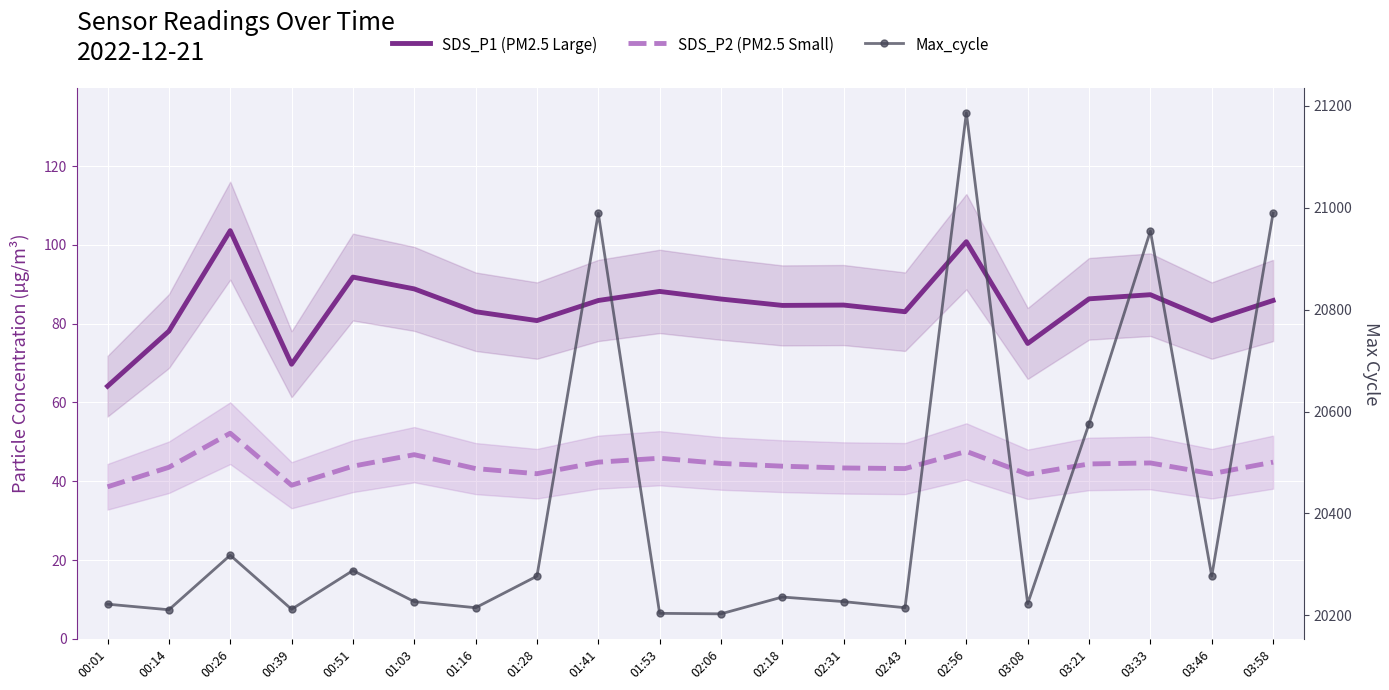

Rank the series at 00:14 from lowest to highest value.

SDS_P2 (PM2.5 Small), SDS_P1 (PM2.5 Large), Max_cycle